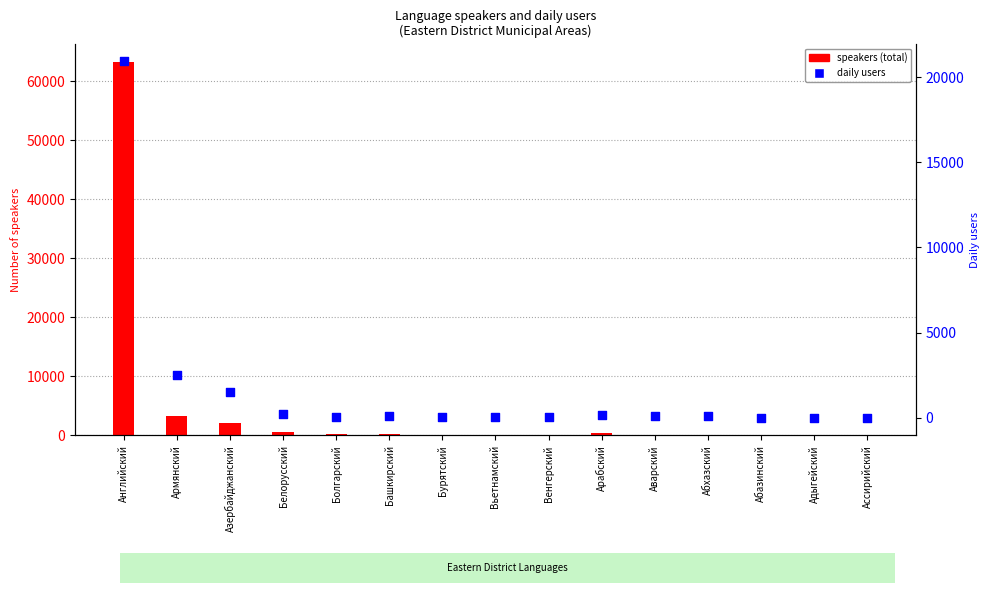

What are all the series names shown in the legend?

speakers (total), daily users